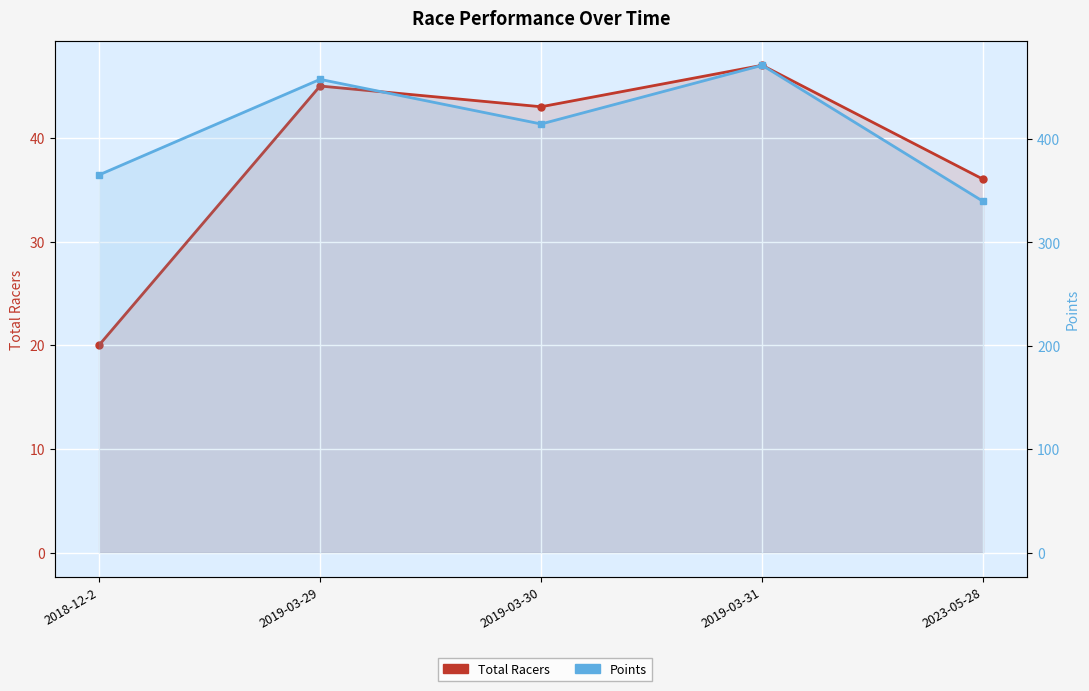

What is the label of the 3rd point from the right?

2019-03-30